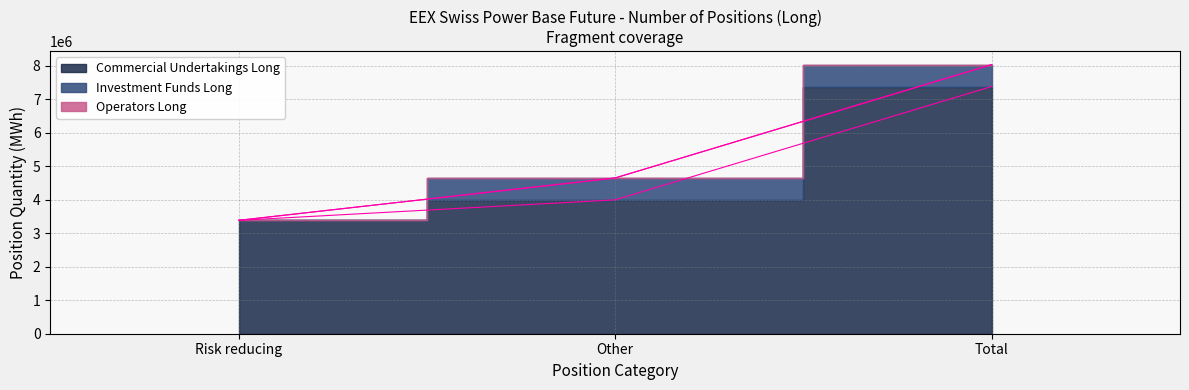

Read the Investment Funds Long value at Total.

653839